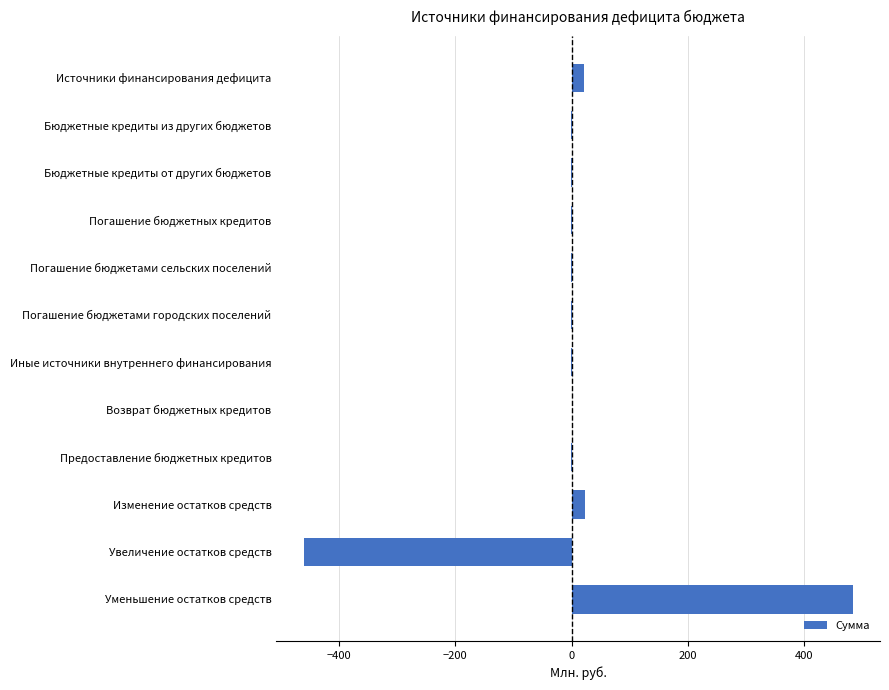

The value at Уменьшение остатков средств is 237.2. True or false?

False